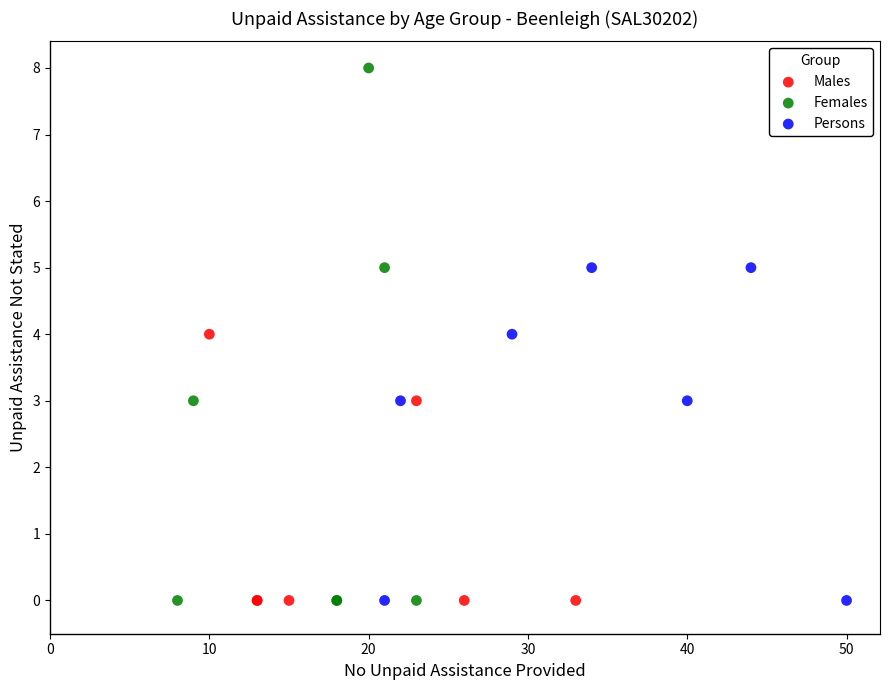

Which series contains the highest Y value?

Females